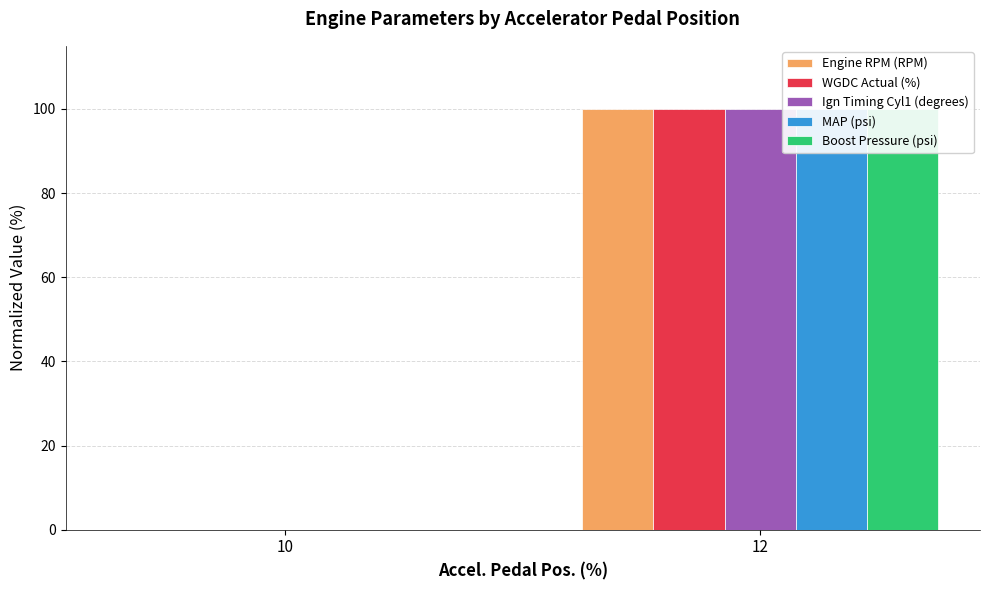

Is the value of Ign Timing Cyl1 (degrees) at 12 greater than the value of Engine RPM (RPM) at 10?

Yes